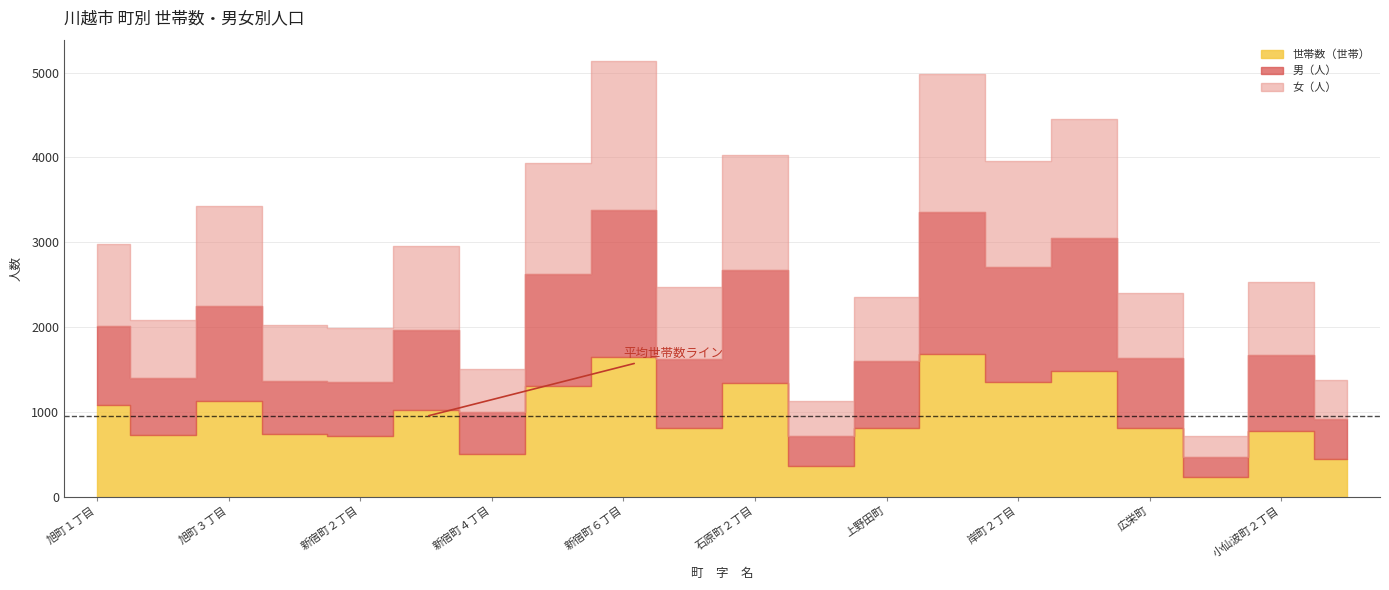

Which series has the largest total across all categories?

世帯数（世帯）